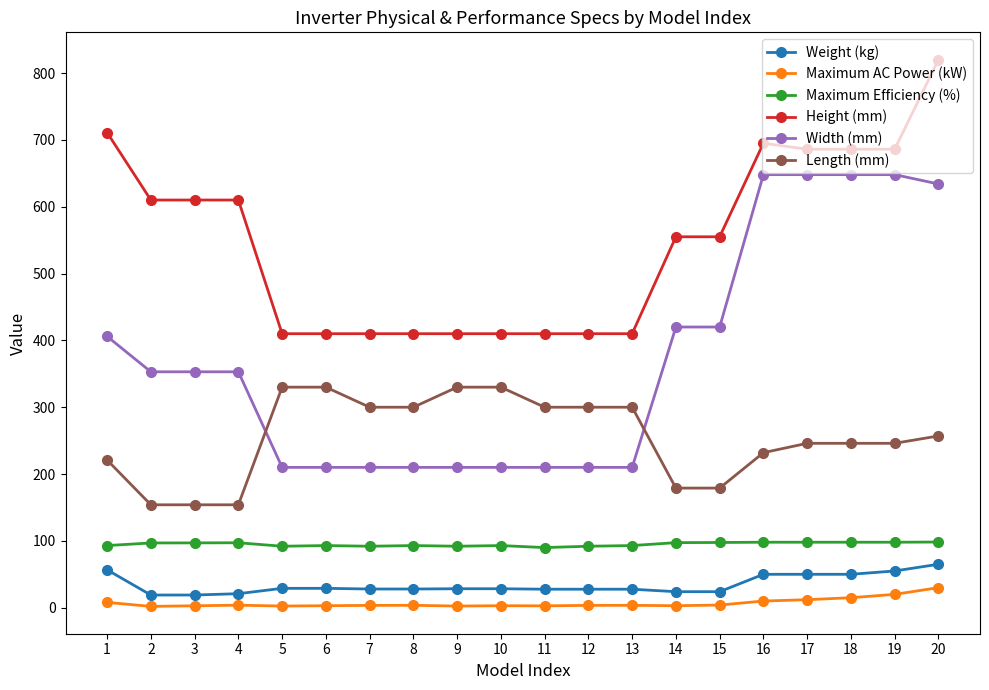

At 1, list the series in order from smallest to largest.

Maximum AC Power (kW), Weight (kg), Maximum Efficiency (%), Length (mm), Width (mm), Height (mm)